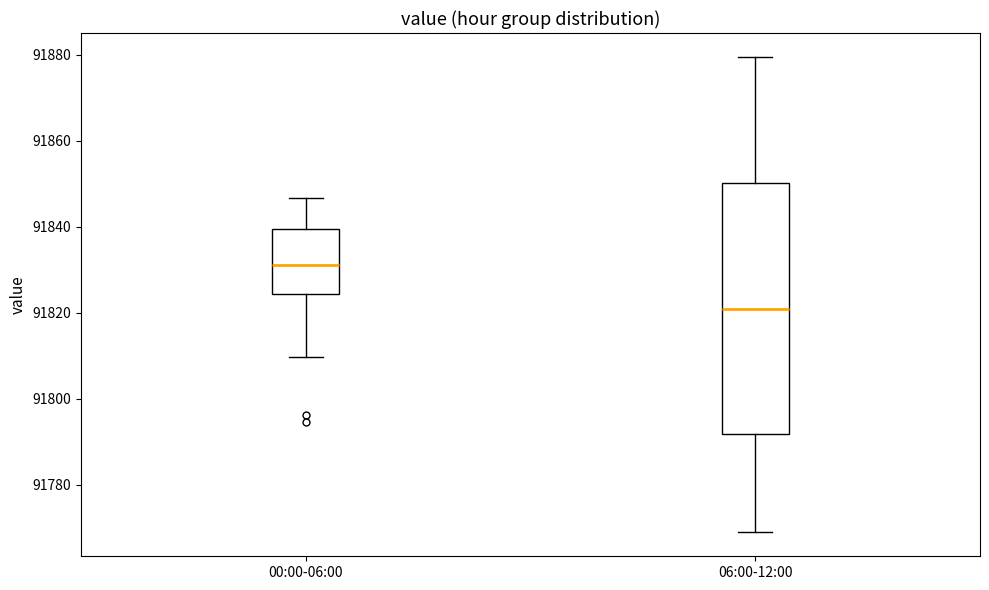

Reading left to right, read every box against the y-axis: the position of its median line, the range the box covers, and the ends of its whiskers. The values are not printed on the chart, so give them approximately, as read against the axis.

00:00-06:00: median 91832, box 91824 to 91840, whiskers 91810 to 91846
06:00-12:00: median 91820, box 91792 to 91850, whiskers 91768 to 91880